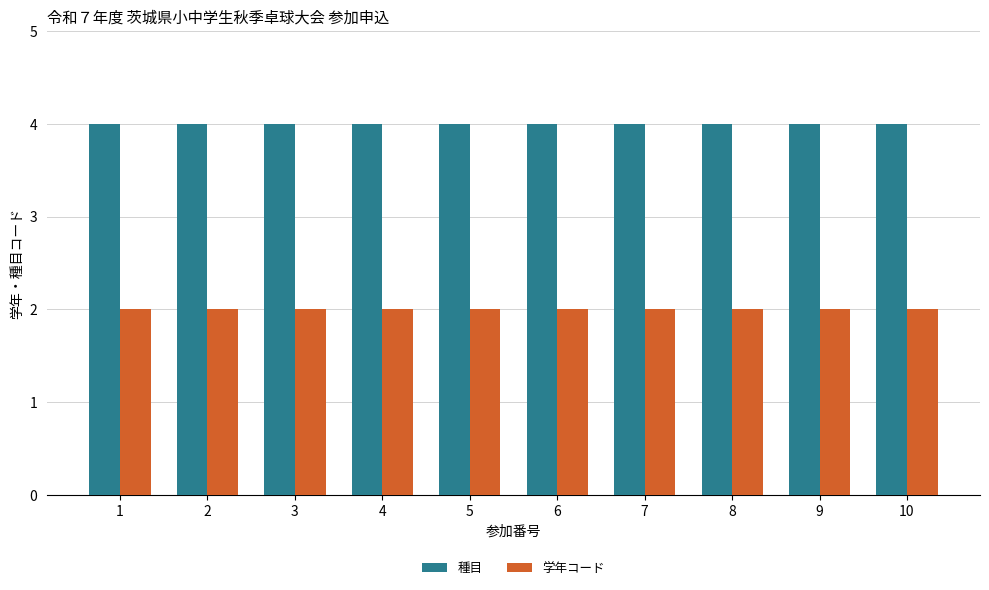

At how many categories does at least one series exceed 3?

10